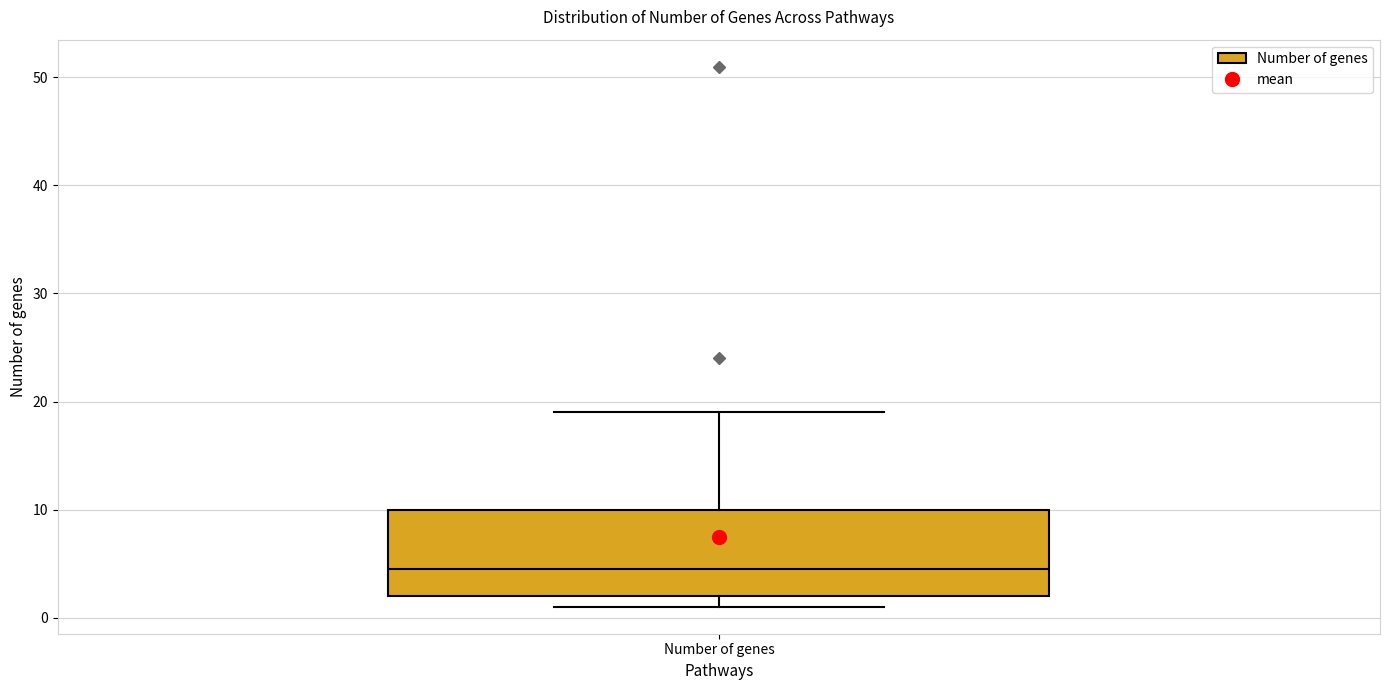

Read this box plot against the y-axis: the position of the median line, the range covered by the box, and the ends of both whiskers. The values are not printed on the chart, so give them approximately, as read against the axis.

median 5, box 2 to 10, whiskers 1 to 19